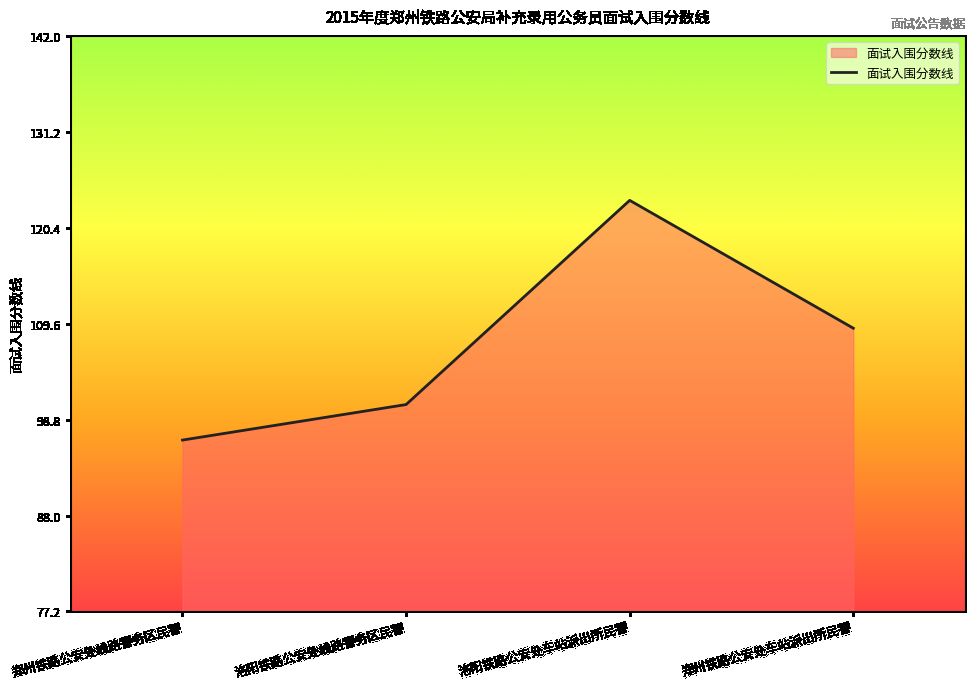

What position from the left is 洛阳铁路公安处线路警务区民警?

2